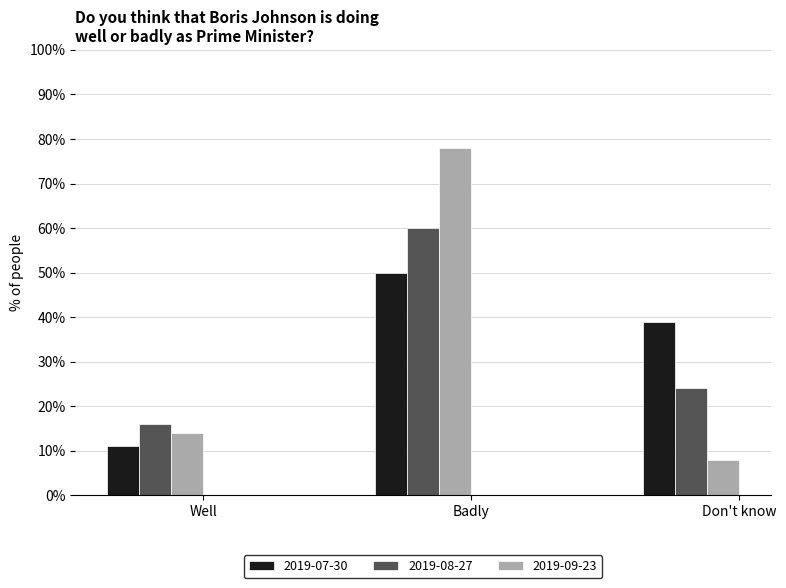

At which category does the chart reach its peak across all series?

Badly